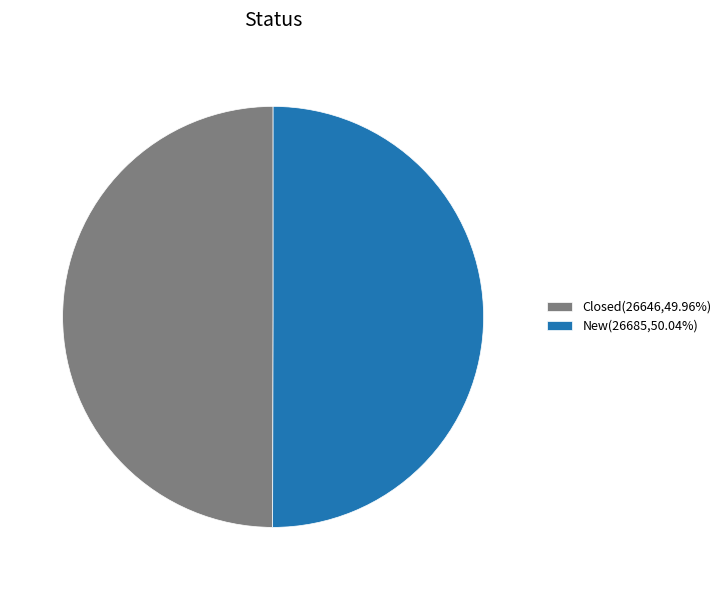

True or false: Closed accounts for 50% of the total.

True